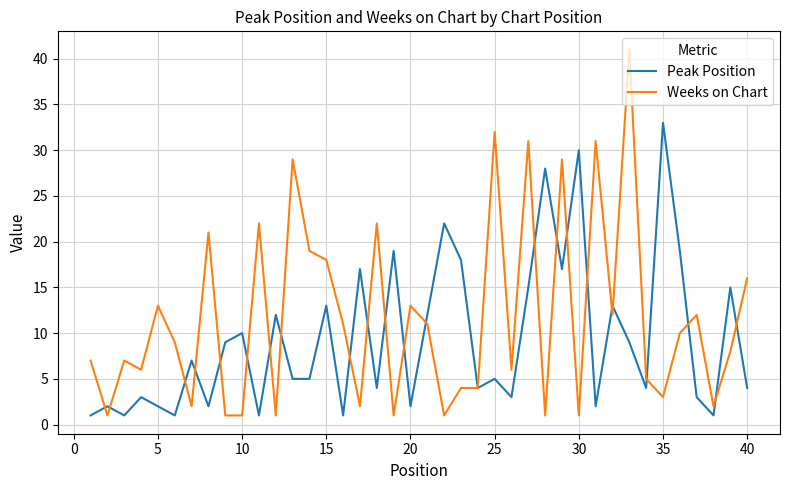

Which series has the widest spread of values?

Weeks on Chart